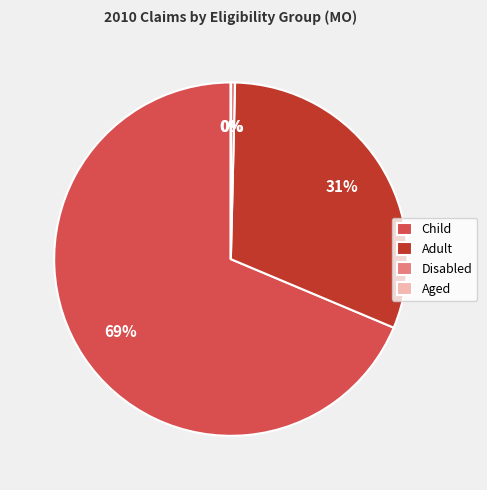

To the nearest percent, what is the difference between the Adult and Child slice percentages?

38%